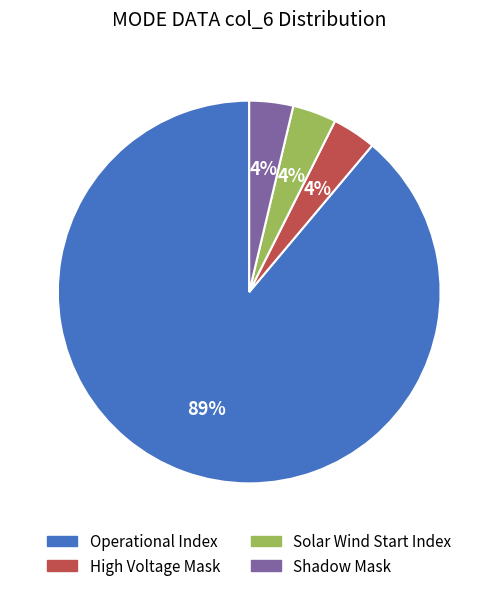

What percentage is the High Voltage Mask slice, to the nearest percent?

4%